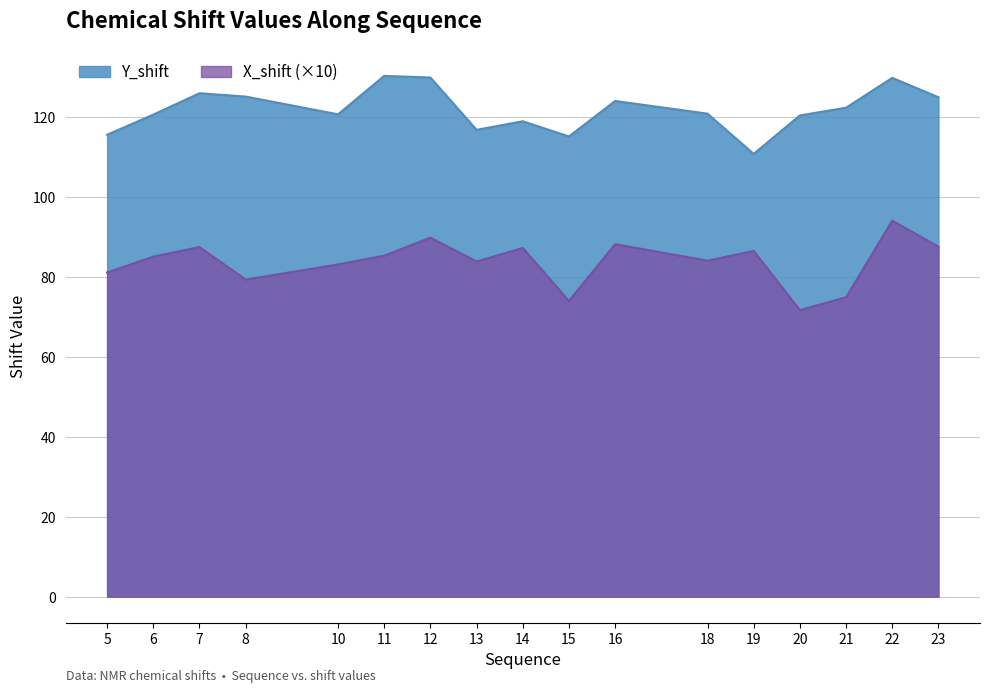

How many series are shown in this chart?

2